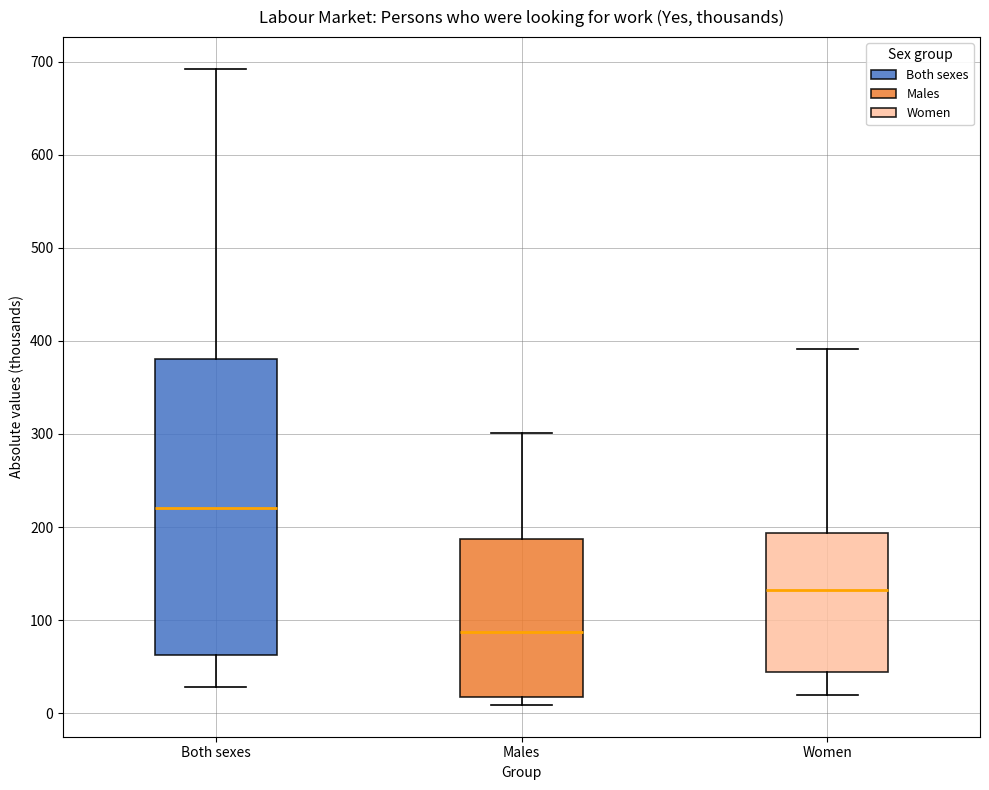

Which box is the tallest, from its lower edge to its upper edge?

Both sexes